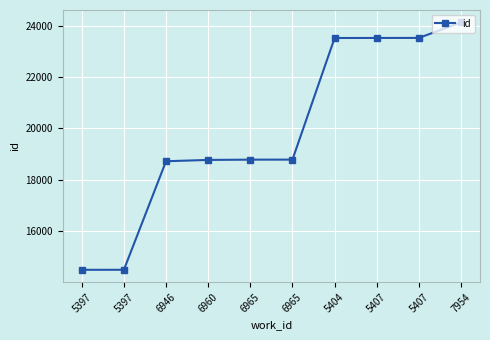

How many values are below 18780?

5